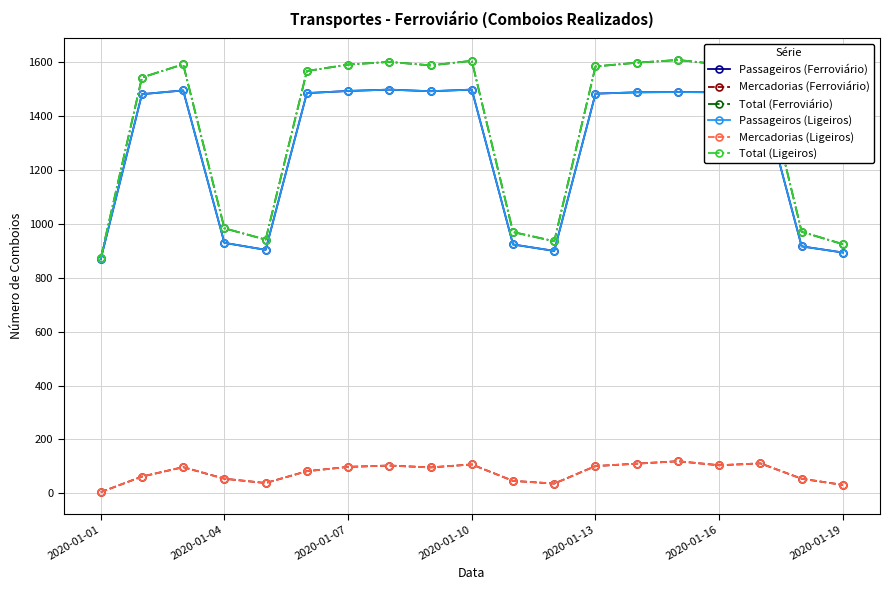

True or false: Mercadorias (Ligeiros) and Mercadorias (Ferroviário) intersect in this chart.

False